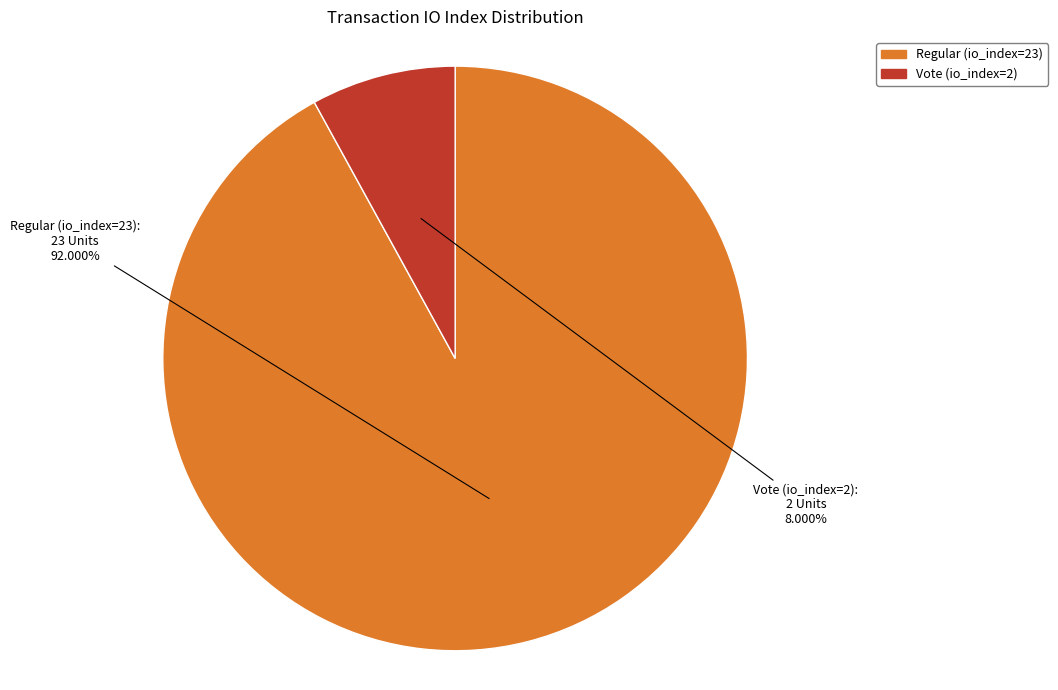

Is Regular (io_index=23) the majority of the pie?

Yes